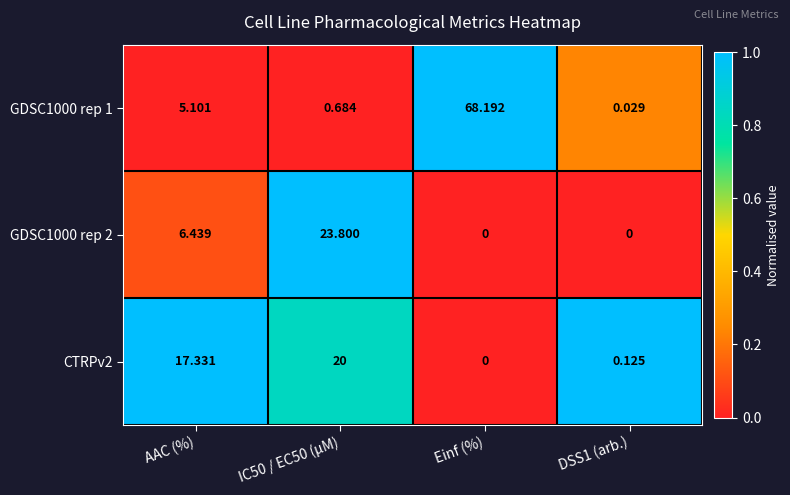

At which label does CTRPv2 first exceed 17?

AAC (%)